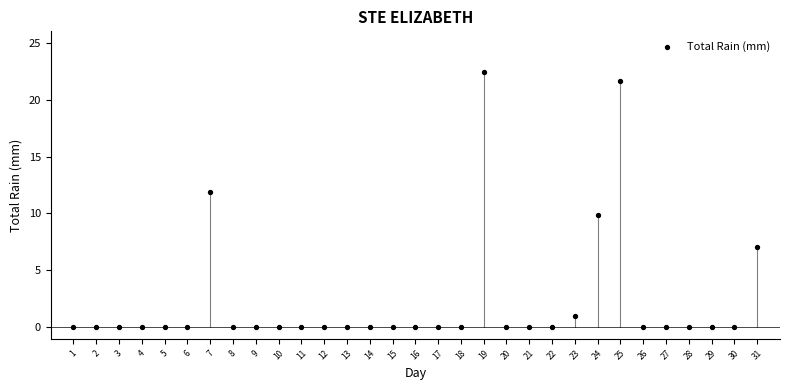

What is the range of X values (max minus min)?

30.0